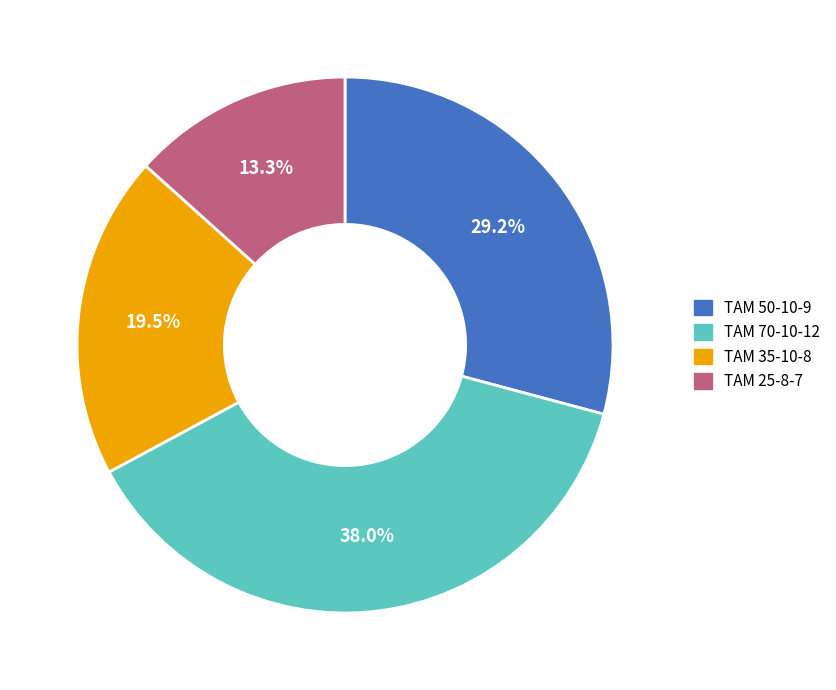

What percentage do ТАМ 50-10-9 and ТАМ 25-8-7 together represent?

42.5%